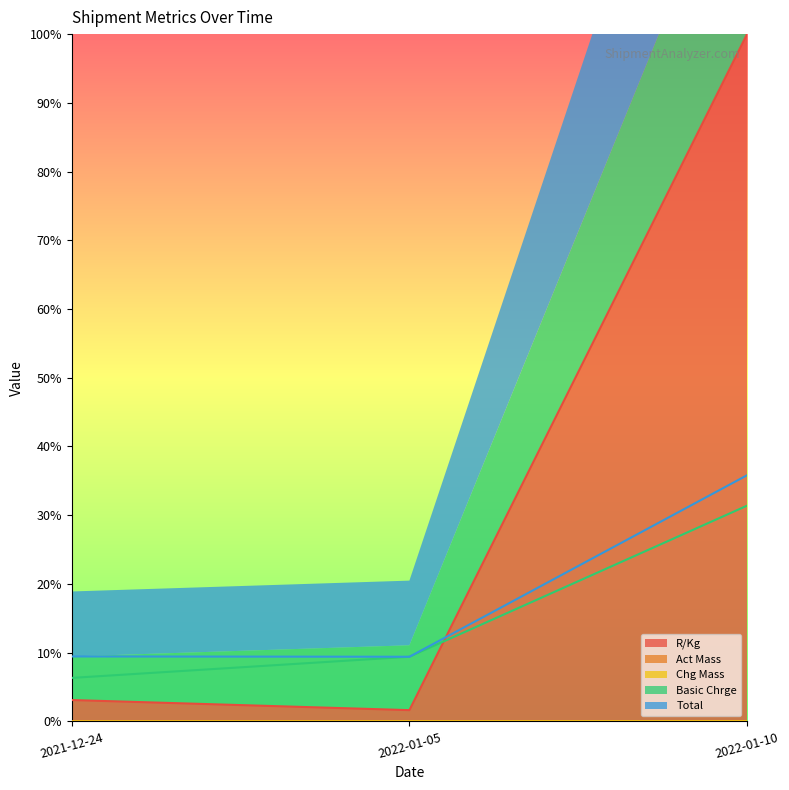

Is the value of Basic Chrge at 2021-12-24 greater than the value of Total at 2022-01-05?

No